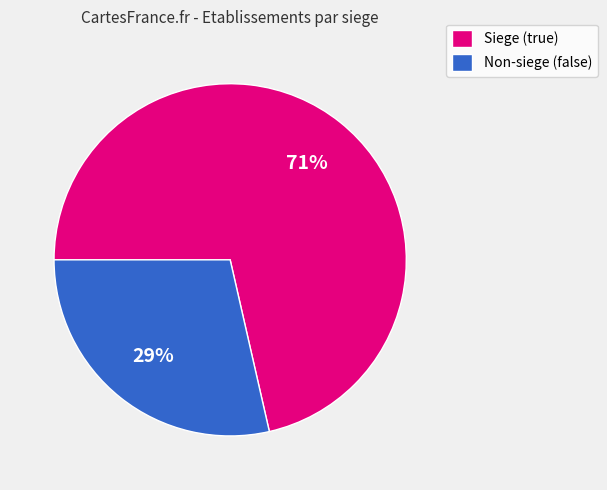

True or false: Non-siege (false) accounts for 29% of the total.

True